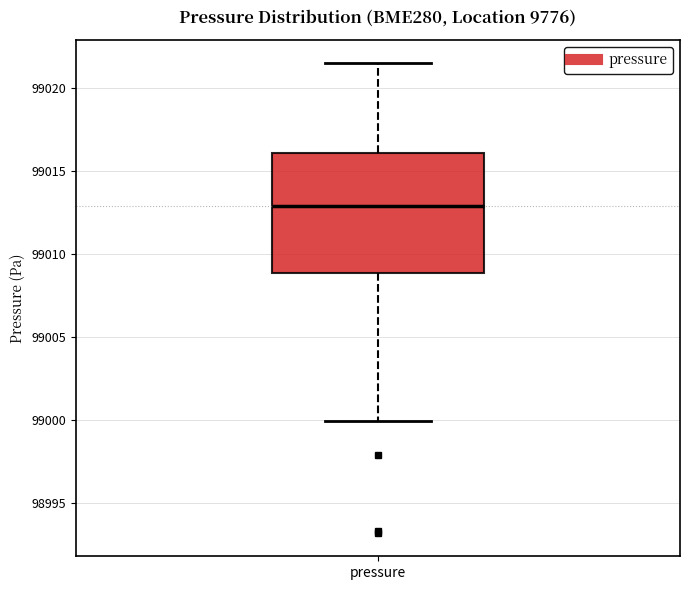

Where does the median line of the box for pressure sit on the y-axis? The values are not printed on the chart, so give them approximately, as read against the axis.

99013.0